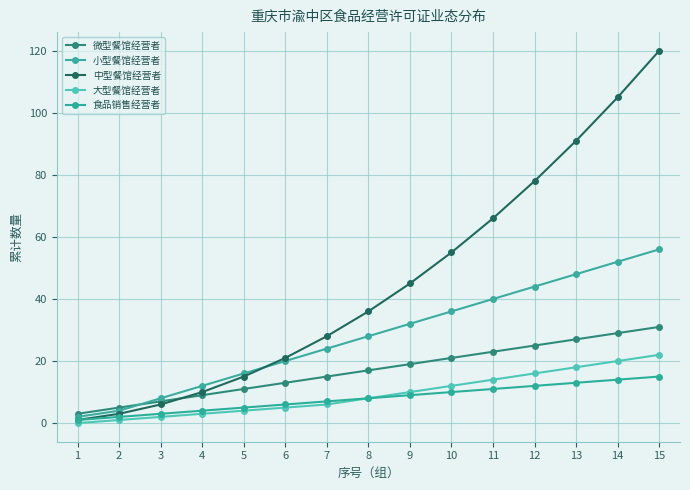

Reading right to left, transcribe all the data shown in this chart.

微型餐馆经营者: 15=31	14=29	13=27	12=25	11=23	10=21	9=19	8=17	7=15	6=13	5=11	4=9	3=7	2=5	1=3
小型餐馆经营者: 15=56	14=52	13=48	12=44	11=40	10=36	9=32	8=28	7=24	6=20	5=16	4=12	3=8	2=4	1=2
中型餐馆经营者: 15=120	14=105	13=91	12=78	11=66	10=55	9=45	8=36	7=28	6=21	5=15	4=10	3=6	2=3	1=1
大型餐馆经营者: 15=22	14=20	13=18	12=16	11=14	10=12	9=10	8=8	7=6	6=5	5=4	4=3	3=2	2=1	1=0
食品销售经营者: 15=15	14=14	13=13	12=12	11=11	10=10	9=9	8=8	7=7	6=6	5=5	4=4	3=3	2=2	1=1